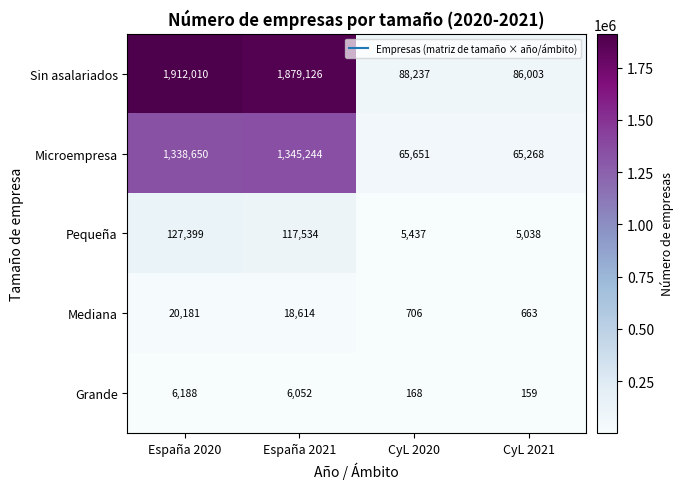

What is the spread (max minus min) of values at España 2021?

1873074